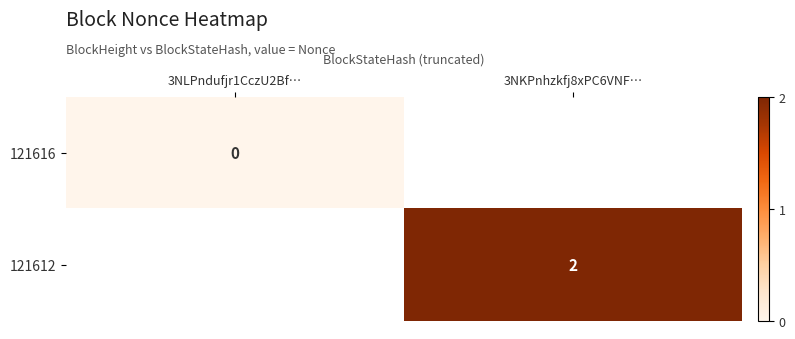

Is the value of 121616 at 3NLPndufjr1CczU2Bf… greater than the value of 121612 at 3NKPnhzkfj8xPC6VNF…?

No